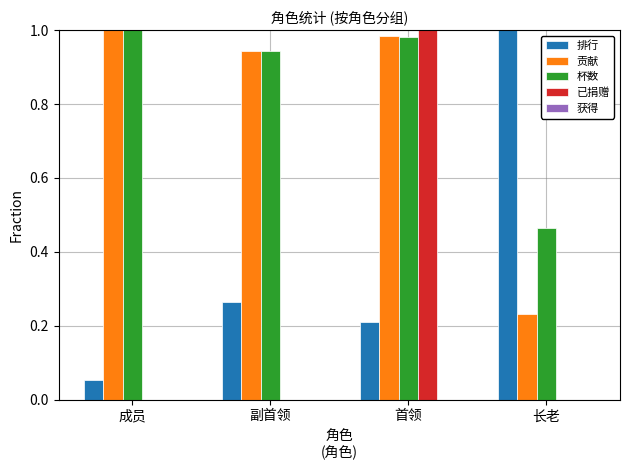

What is the total value across all series at 首领?

3.2